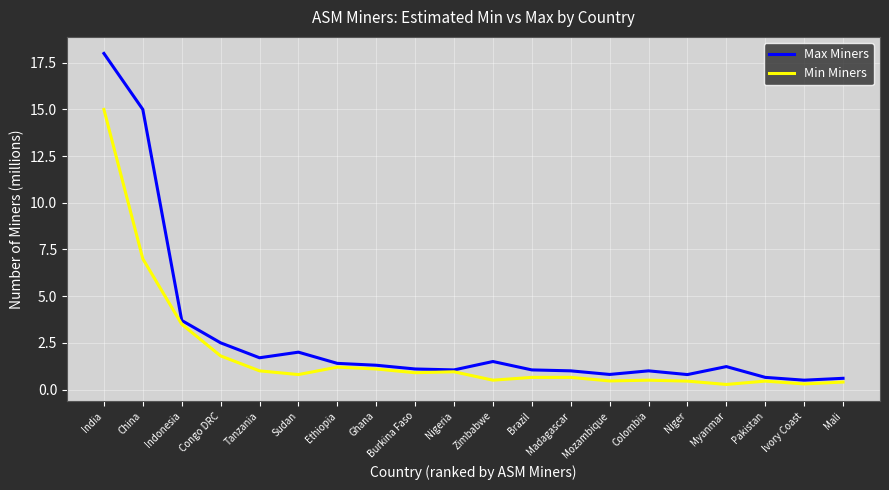

Which series has the widest spread of values?

Max Miners